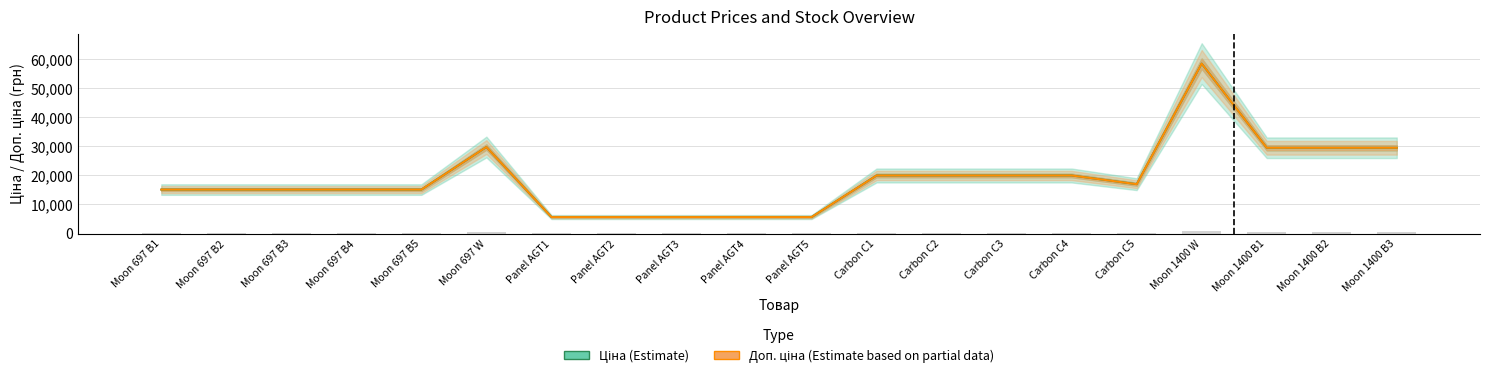

How many categories are shown in the chart?

20